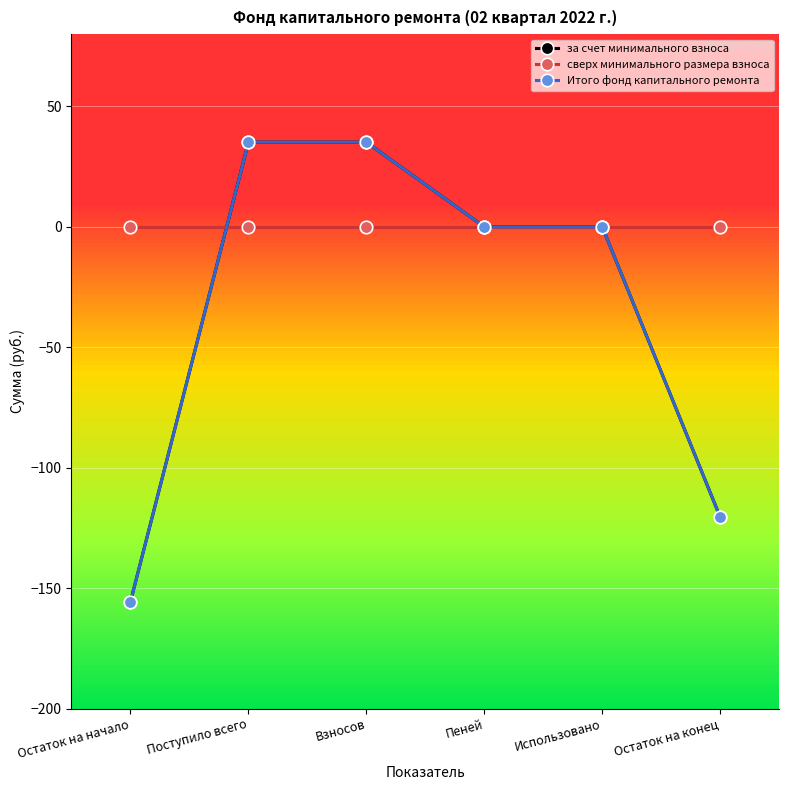

Does the chart have visible grid lines?

Yes